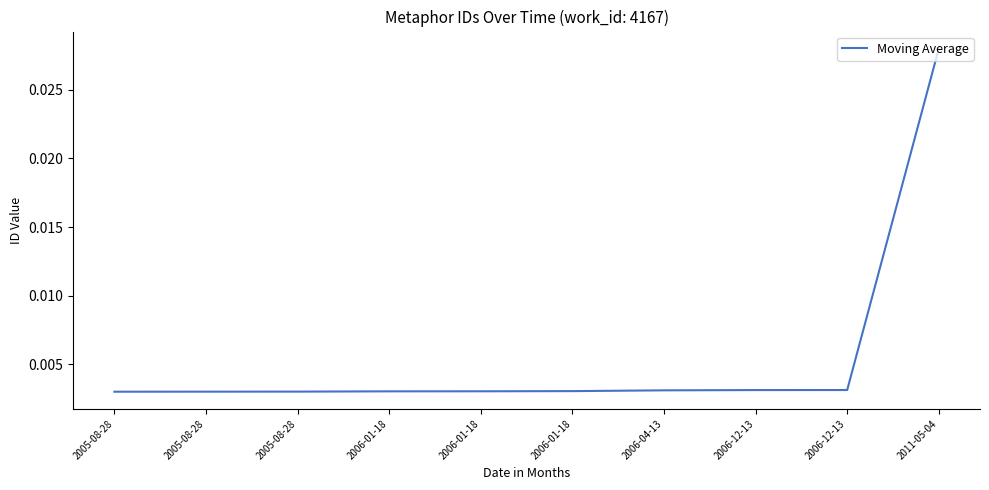

Does the chart display data point markers on the line(s)?

No